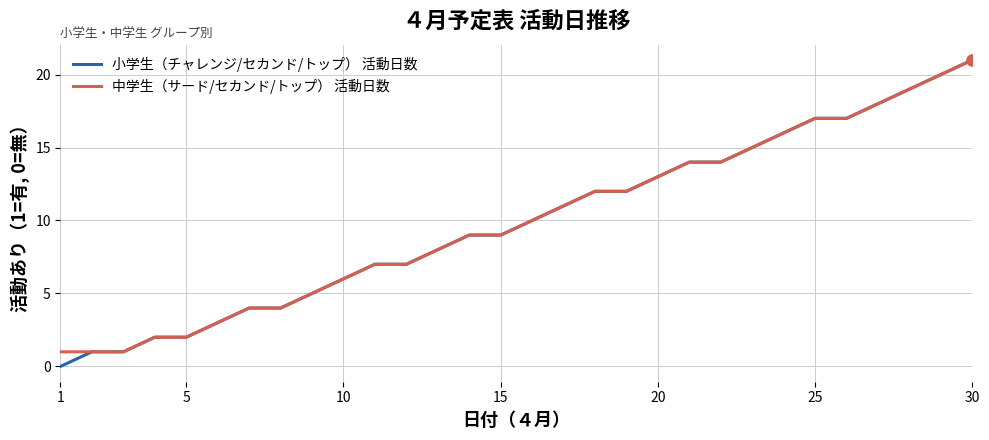

Which series has the widest spread of values?

小学生（チャレンジ/セカンド/トップ） 活動日数